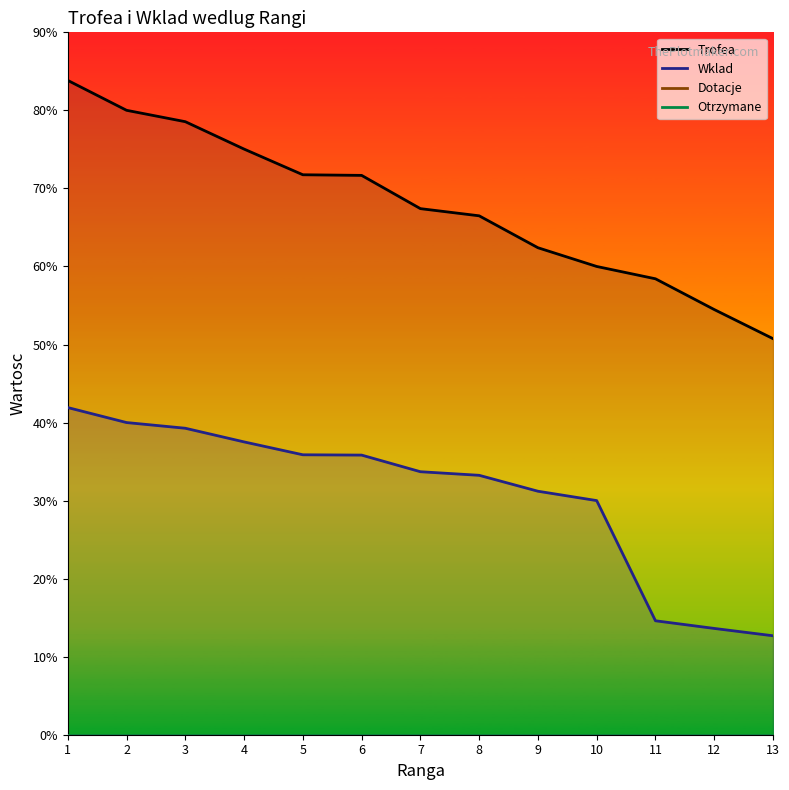

What is the total value across all series at 9?

9360